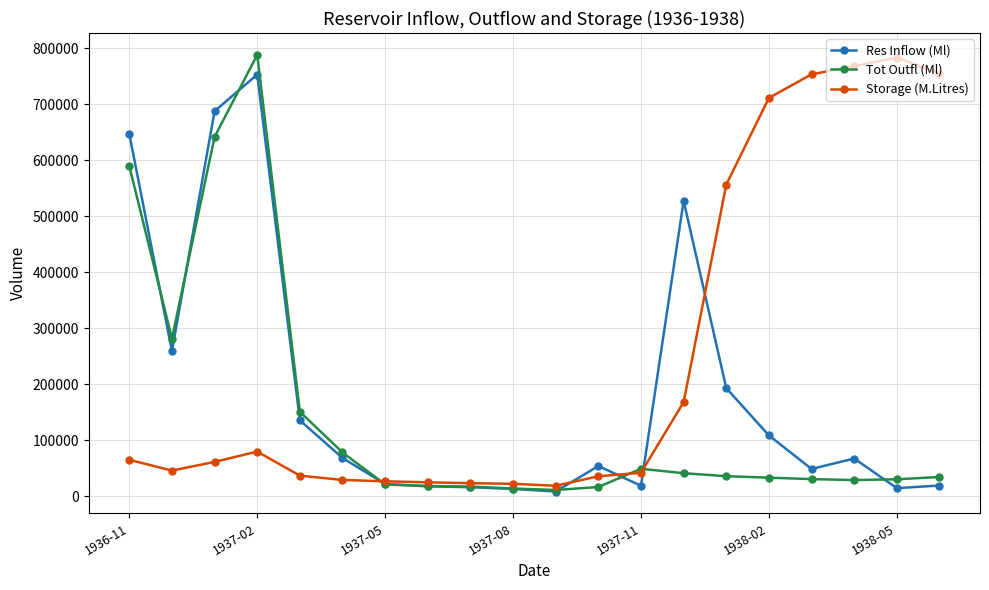

What is the value of the Storage (M.Litres) point at the 9th from the left?

23660.6